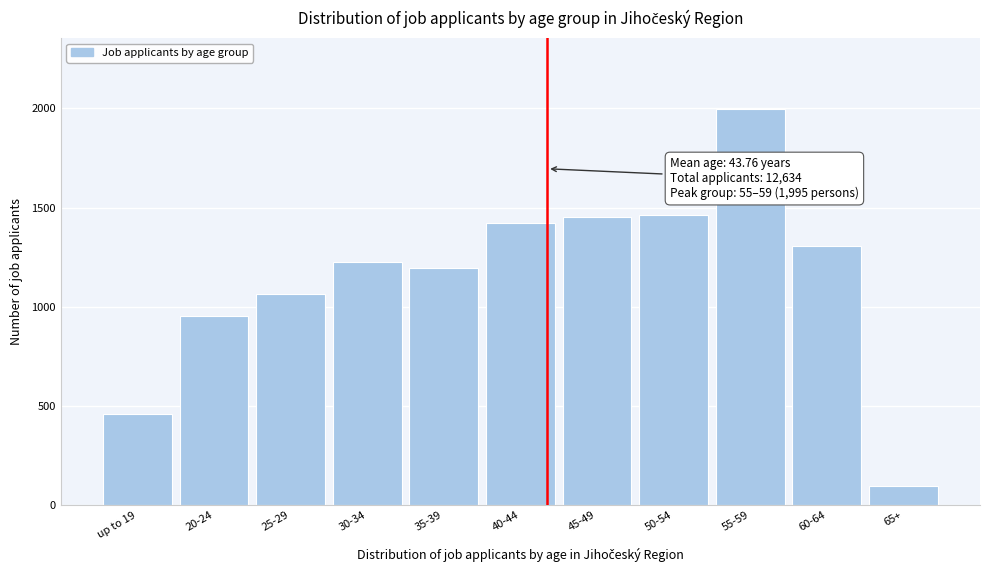

What is the minimum value shown in the chart?

96